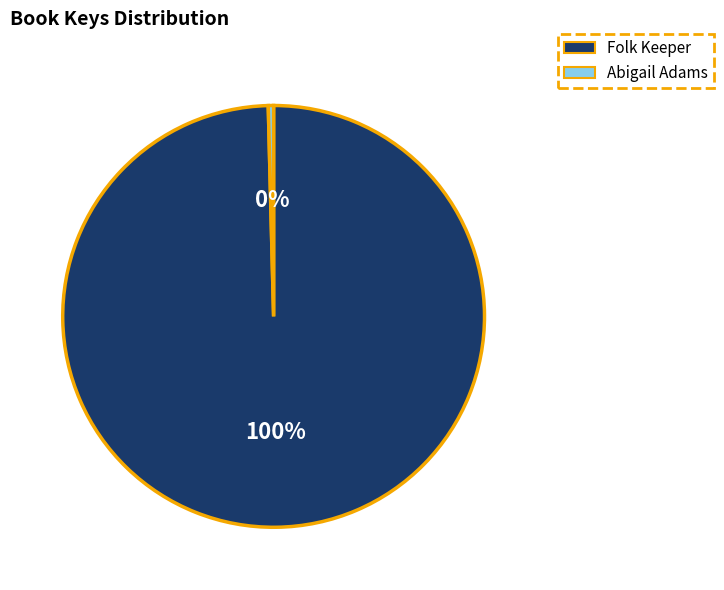

Is there any slice that represents more than half of the pie?

Yes